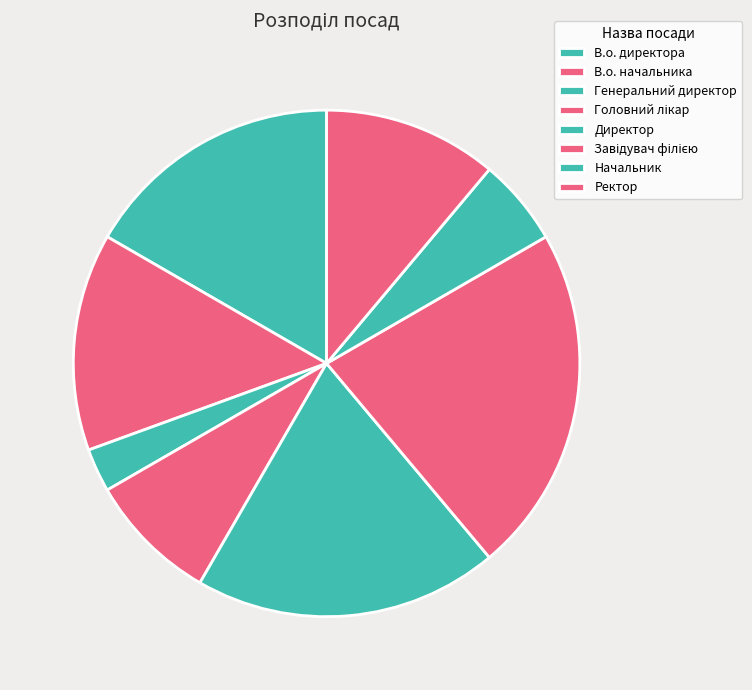

The Начальник slice represents 6% of the pie. True or false?

True